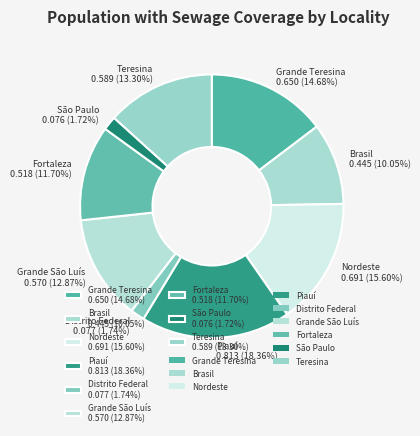

Is there a majority slice in this chart?

No